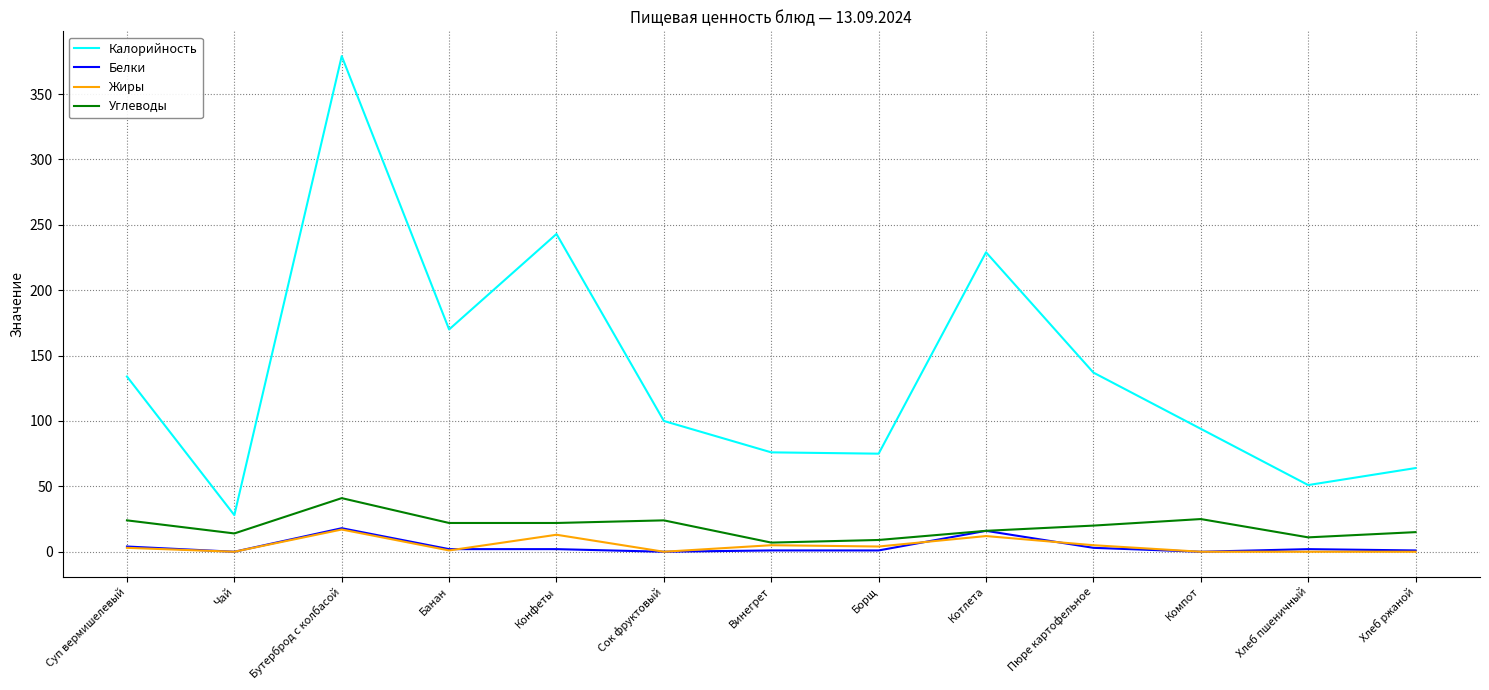

Which label corresponds to the largest value in the chart?

Бутерброд с колбасой